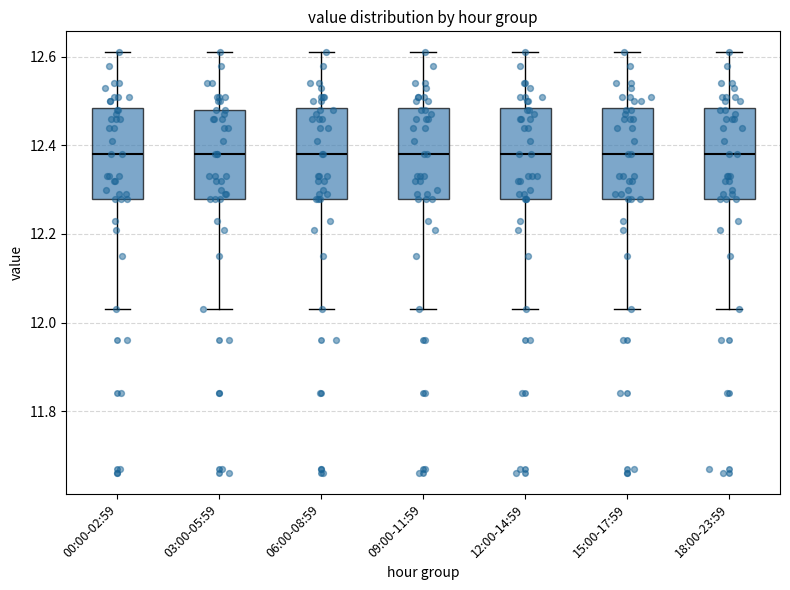

Where does the lower whisker of the box for 09:00-11:59 end on the y-axis? The values are not printed on the chart, so give them approximately, as read against the axis.

12.04